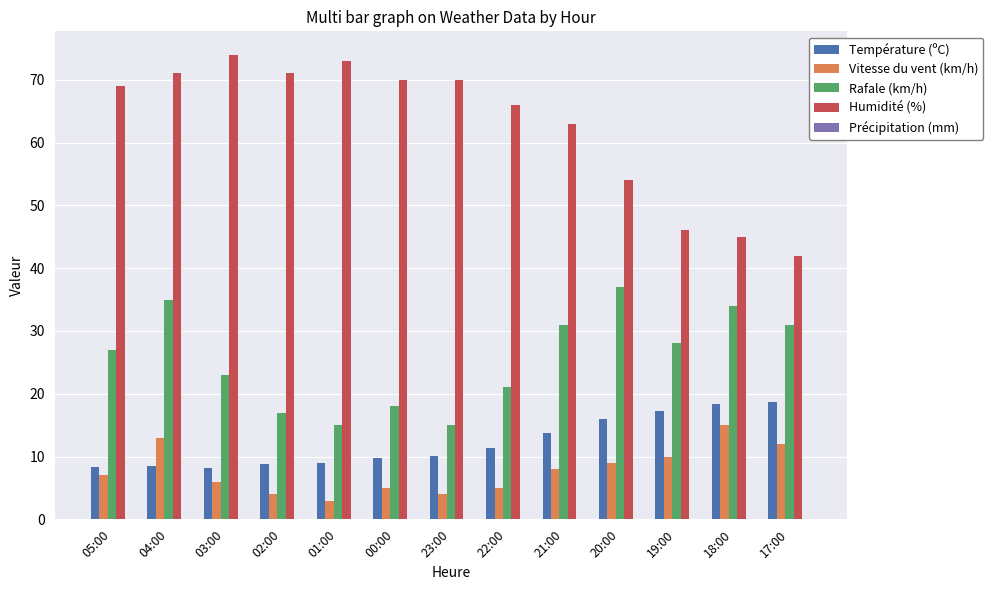

What is the label of the 13th bar from the right?

05:00